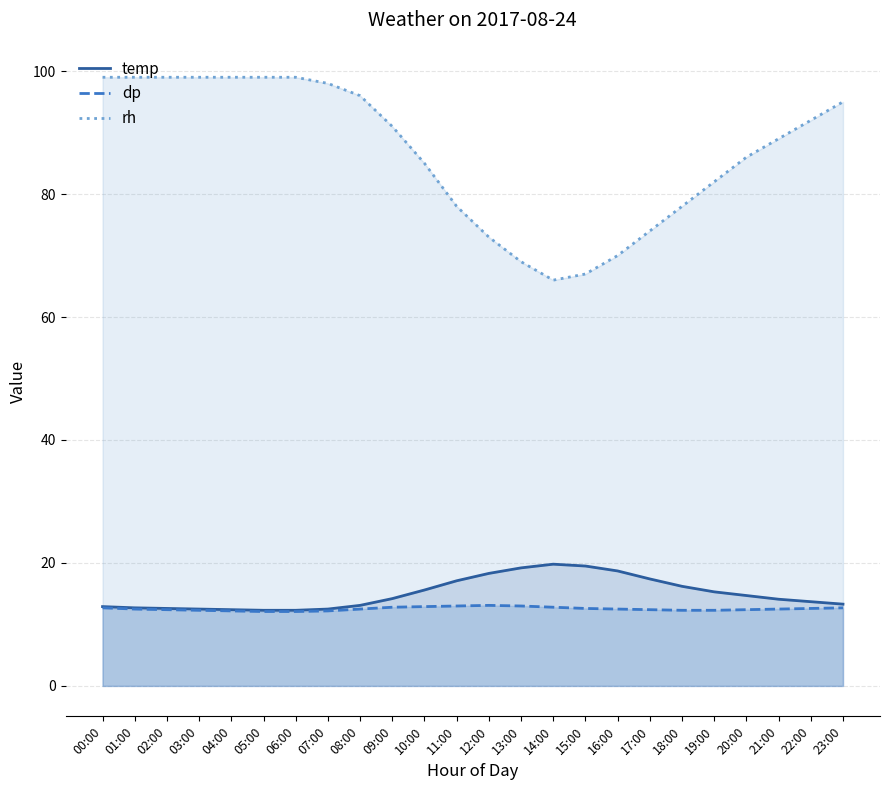

What is the value of the dp point at the 10th from the left?

12.8